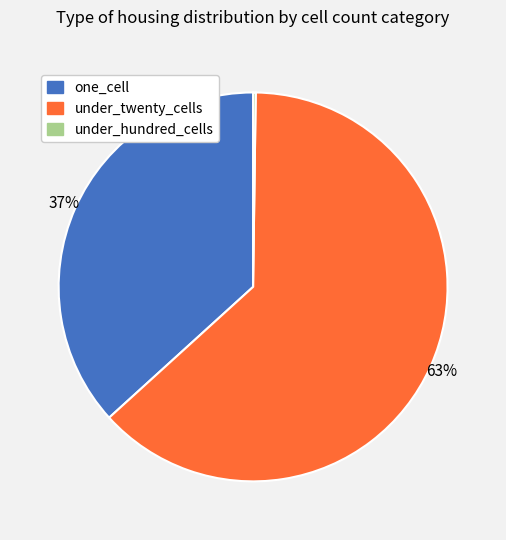

Is it true that one_cell is 51% of the pie?

False